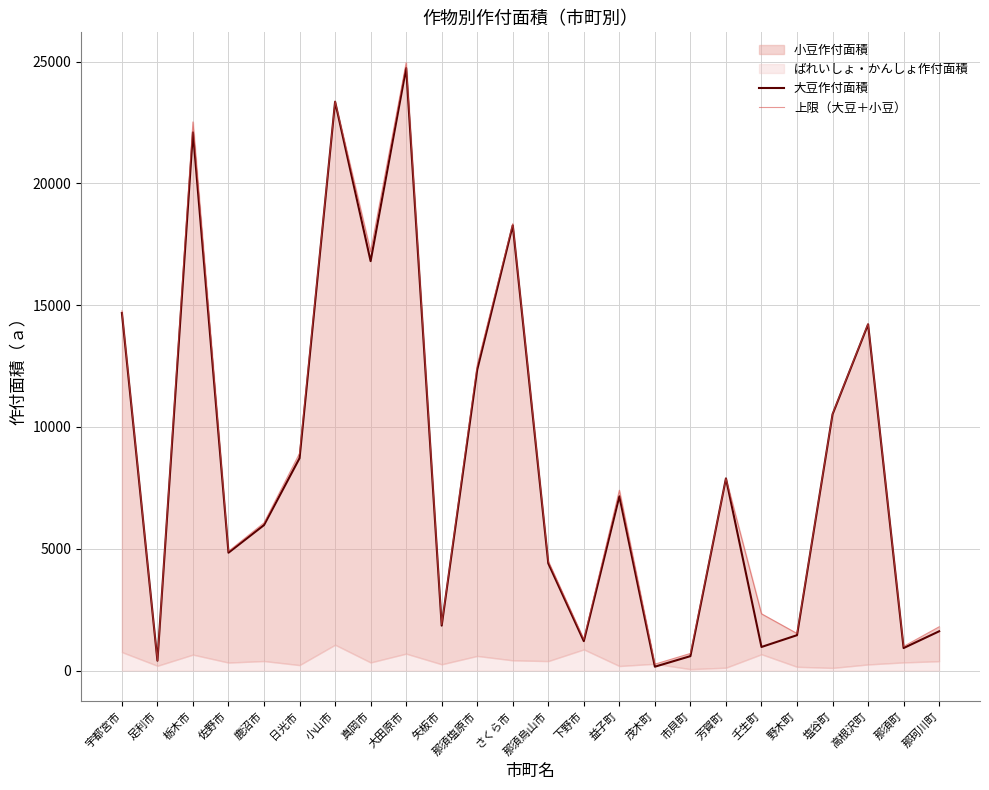

Which series changed the most between 鹿沼市 and 野木町?

上限（大豆＋小豆）